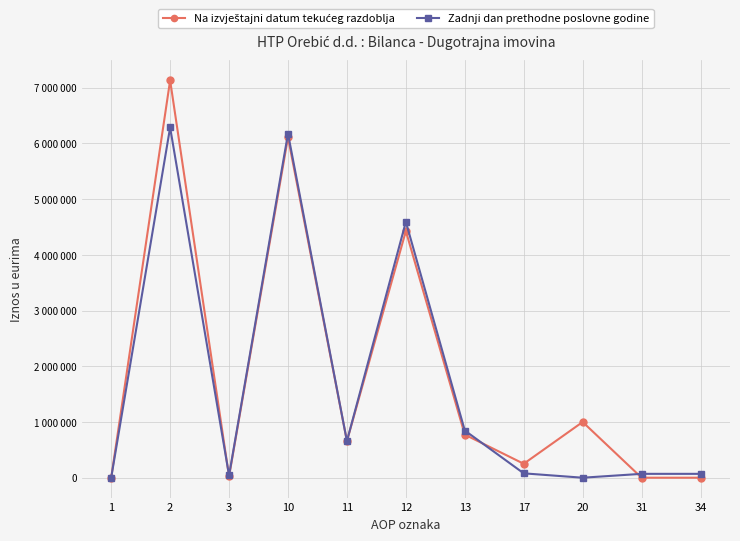

Between which two adjacent categories do Na izvještajni datum tekućeg razdoblja and Zadnji dan prethodne poslovne godine first intersect?

2 and 3